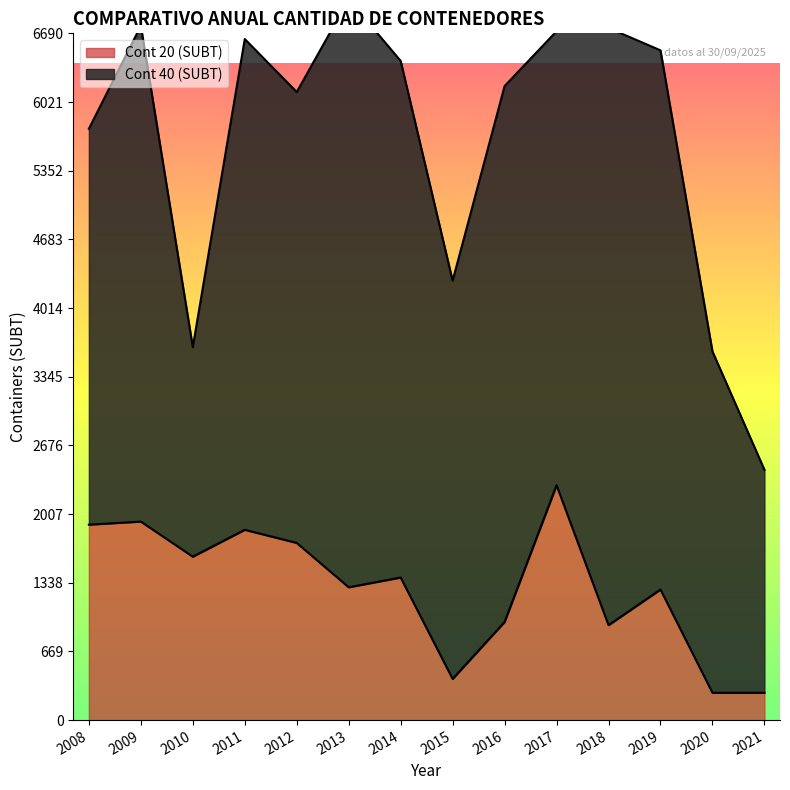

How many data points are less than 1389?

7